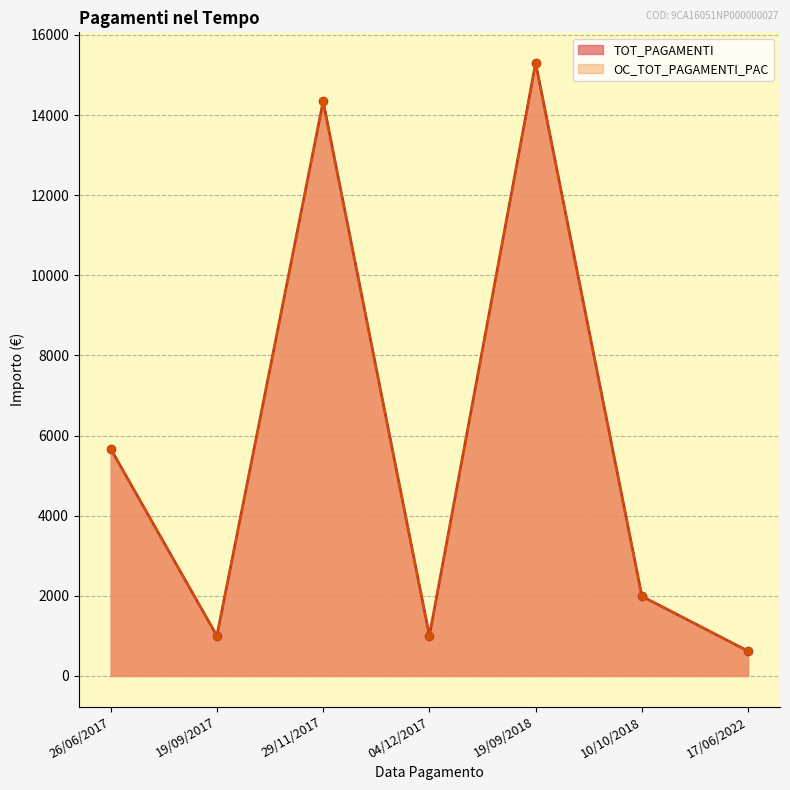

How many lines are shown in the chart?

2